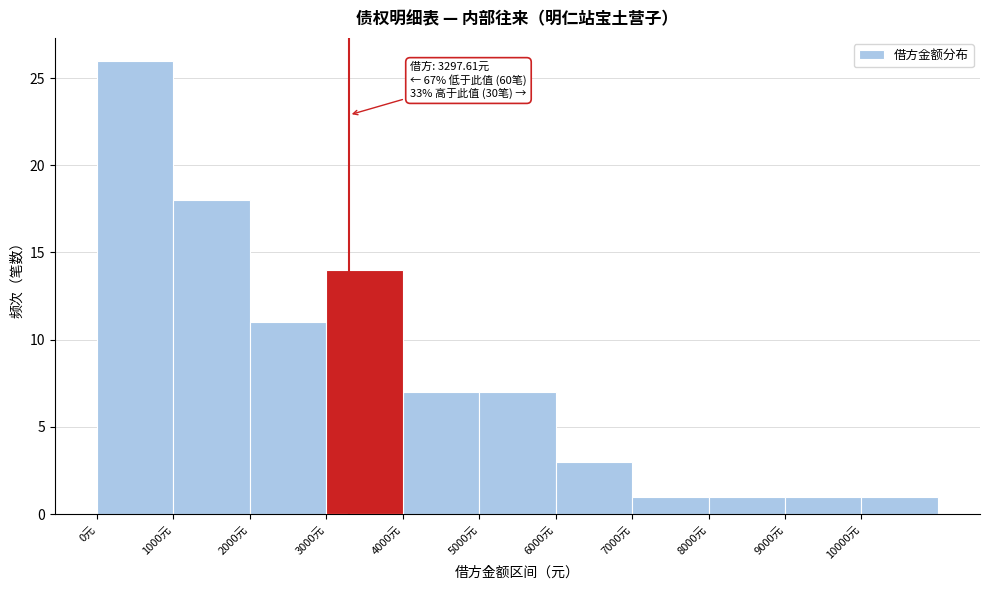

Which range on the x-axis has the tallest bar?

0 to 1000